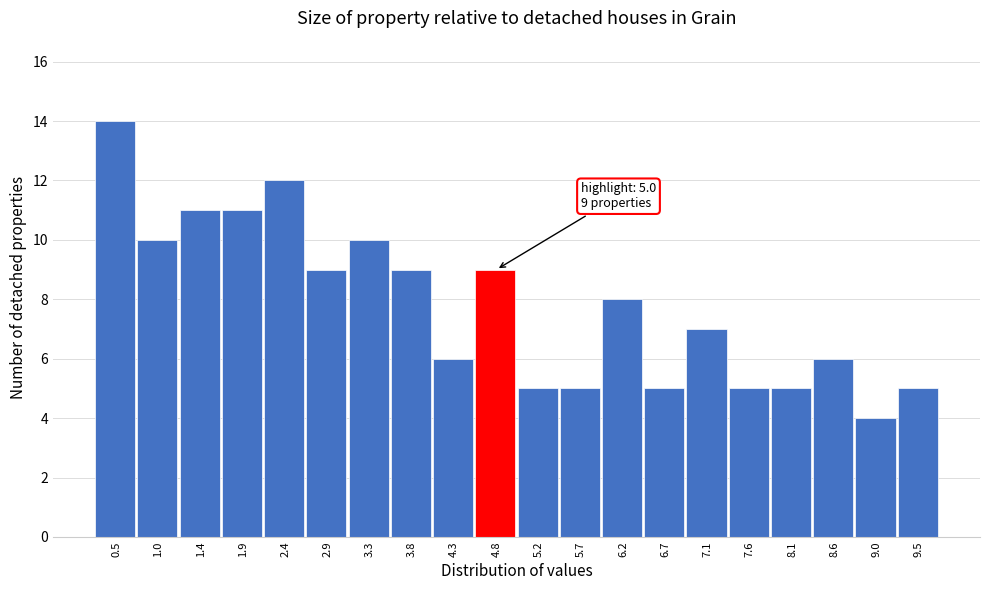

Reading right to left, what are all the values shown in this chart?

5	4	6	5	5	7	5	8	5	5	9	6	9	10	9	12	11	11	10	14